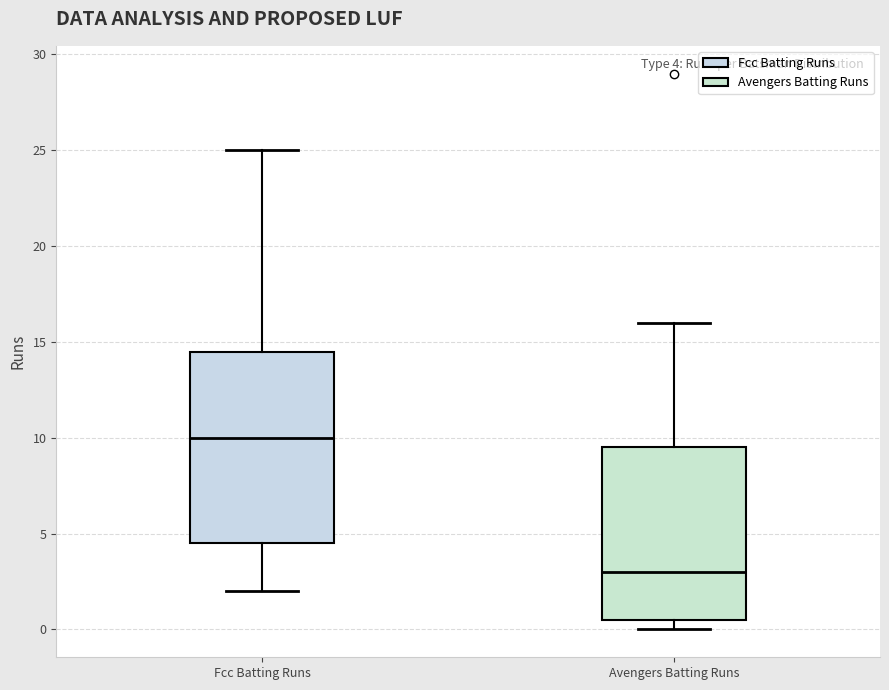

Which box has the highest median line?

Fcc Batting Runs